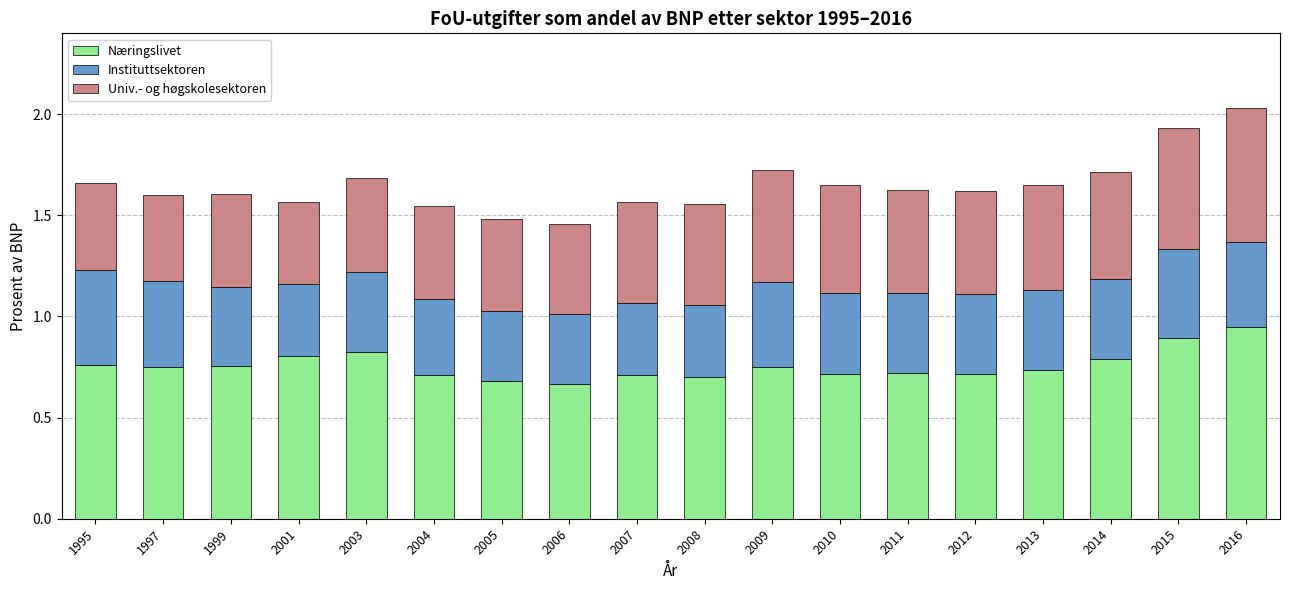

Count the Næringslivet values in the range 0 to 1.

18